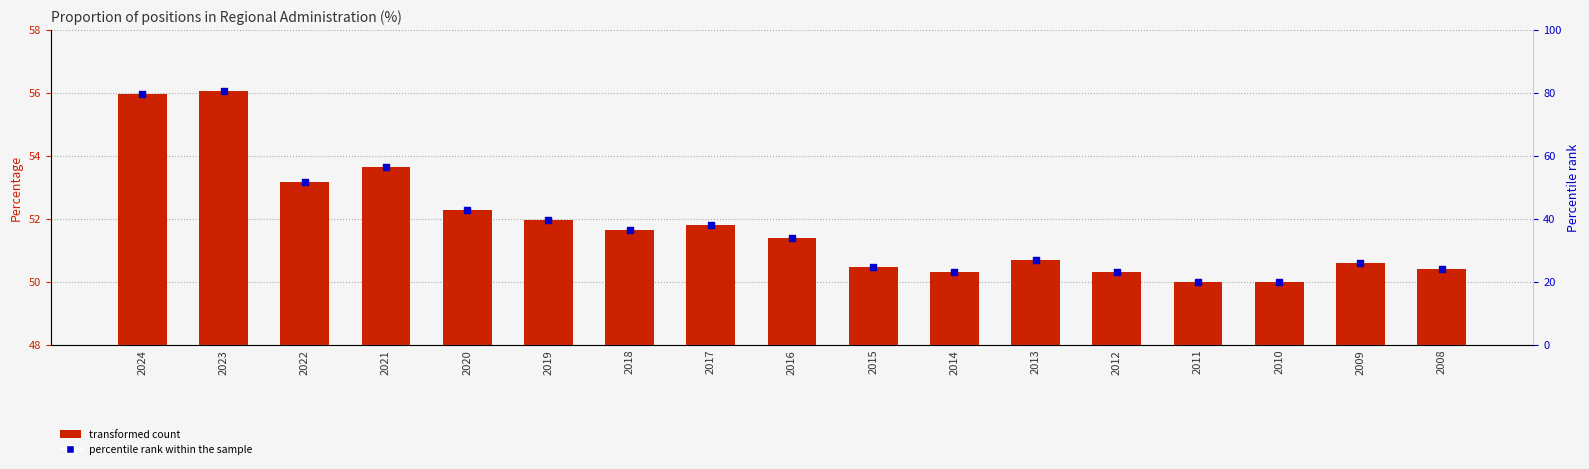

Which series has the largest total across all categories?

Percentage